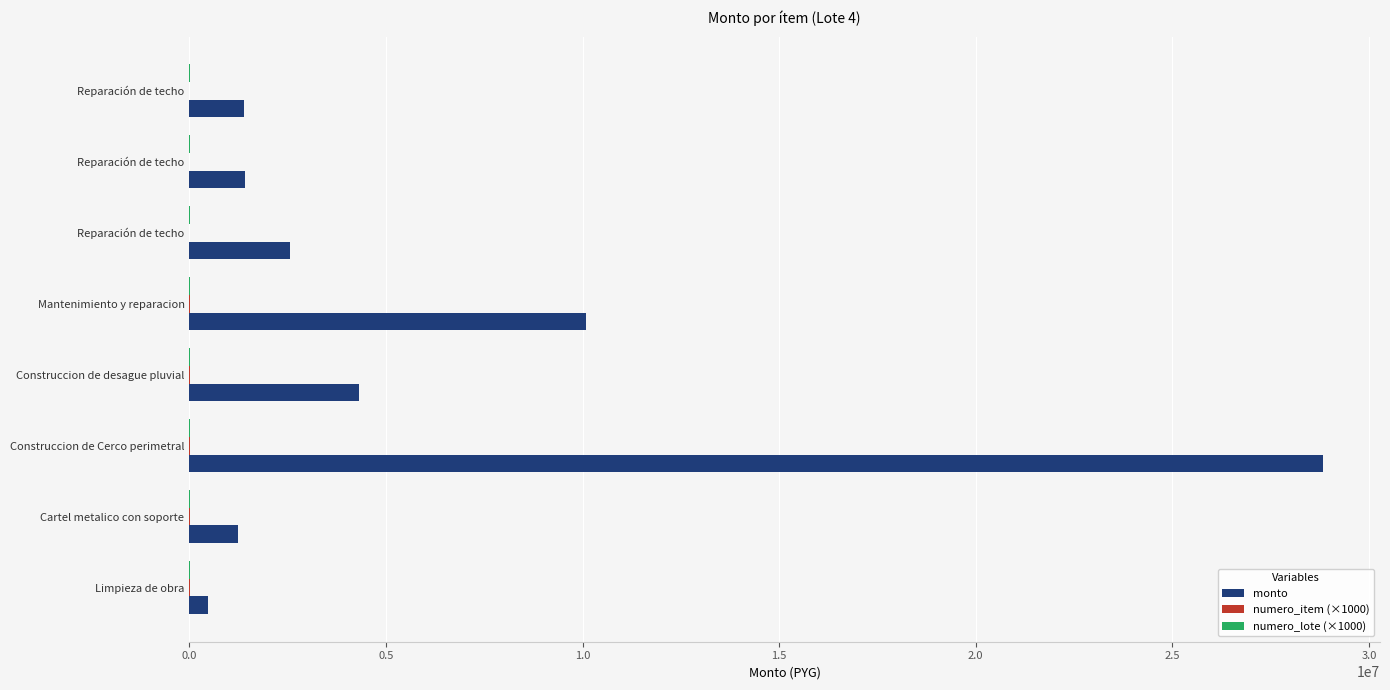

How many data points does each series have?

8